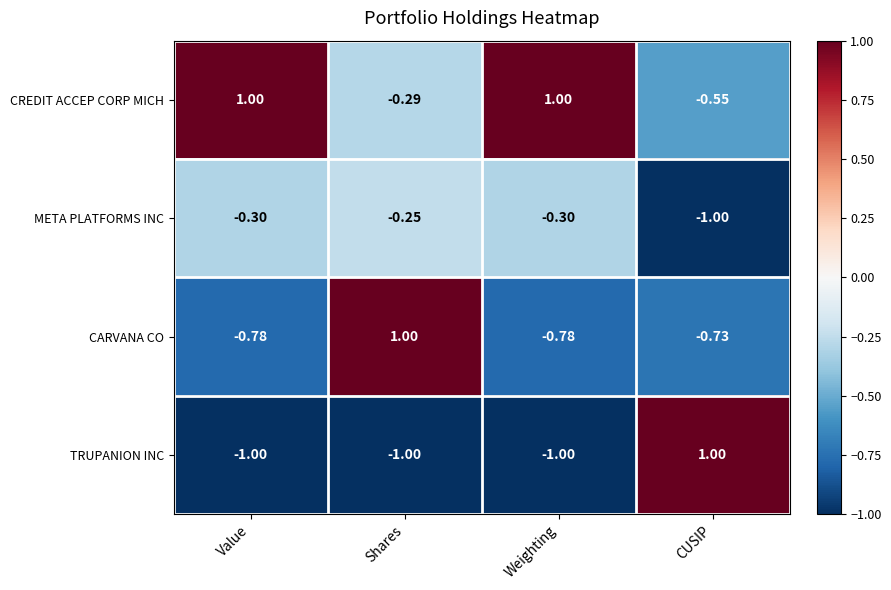

Which series has the largest total across all categories?

CREDIT ACCEP CORP MICH